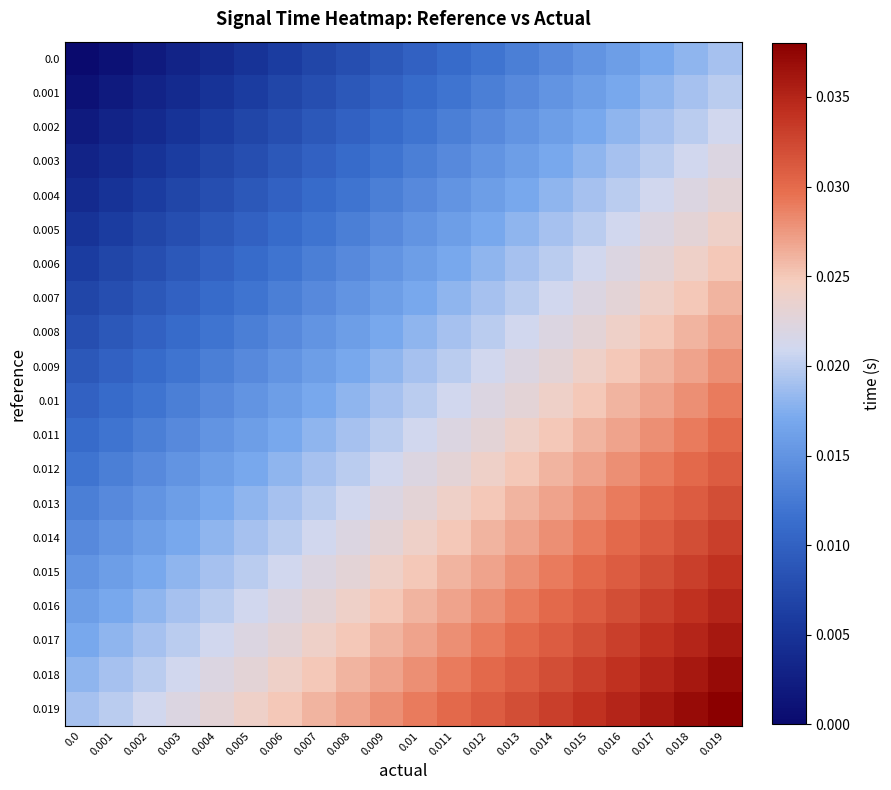

Reading left to right, what are all the values shown in this chart?

0.0: 0.0=0.0	0.001=0.0	0.002=0.0	0.003=0.0	0.004=0.0	0.005=0.0	0.006=0.0	0.007=0.0	0.008=0.0	0.009=0.0	0.01=0.0	0.011=0.0	0.012=0.0	0.013=0.0	0.014=0.0	0.015=0.0	0.016=0.0	0.017=0.0	0.018=0.0	0.019=0.0
0.001: 0.0=0.0	0.001=0.0	0.002=0.0	0.003=0.0	0.004=0.0	0.005=0.0	0.006=0.0	0.007=0.0	0.008=0.0	0.009=0.0	0.01=0.0	0.011=0.0	0.012=0.0	0.013=0.0	0.014=0.0	0.015=0.0	0.016=0.0	0.017=0.0	0.018=0.0	0.019=0.0
0.002: 0.0=0.0	0.001=0.0	0.002=0.0	0.003=0.0	0.004=0.0	0.005=0.0	0.006=0.0	0.007=0.0	0.008=0.0	0.009=0.0	0.01=0.0	0.011=0.0	0.012=0.0	0.013=0.0	0.014=0.0	0.015=0.0	0.016=0.0	0.017=0.0	0.018=0.0	0.019=0.0
0.003: 0.0=0.0	0.001=0.0	0.002=0.0	0.003=0.0	0.004=0.0	0.005=0.0	0.006=0.0	0.007=0.0	0.008=0.0	0.009=0.0	0.01=0.0	0.011=0.0	0.012=0.0	0.013=0.0	0.014=0.0	0.015=0.0	0.016=0.0	0.017=0.0	0.018=0.0	0.019=0.0
0.004: 0.0=0.0	0.001=0.0	0.002=0.0	0.003=0.0	0.004=0.0	0.005=0.0	0.006=0.0	0.007=0.0	0.008=0.0	0.009=0.0	0.01=0.0	0.011=0.0	0.012=0.0	0.013=0.0	0.014=0.0	0.015=0.0	0.016=0.0	0.017=0.0	0.018=0.0	0.019=0.0
0.005: 0.0=0.0	0.001=0.0	0.002=0.0	0.003=0.0	0.004=0.0	0.005=0.0	0.006=0.0	0.007=0.0	0.008=0.0	0.009=0.0	0.01=0.0	0.011=0.0	0.012=0.0	0.013=0.0	0.014=0.0	0.015=0.0	0.016=0.0	0.017=0.0	0.018=0.0	0.019=0.0
0.006: 0.0=0.0	0.001=0.0	0.002=0.0	0.003=0.0	0.004=0.0	0.005=0.0	0.006=0.0	0.007=0.0	0.008=0.0	0.009=0.0	0.01=0.0	0.011=0.0	0.012=0.0	0.013=0.0	0.014=0.0	0.015=0.0	0.016=0.0	0.017=0.0	0.018=0.0	0.019=0.0
0.007: 0.0=0.0	0.001=0.0	0.002=0.0	0.003=0.0	0.004=0.0	0.005=0.0	0.006=0.0	0.007=0.0	0.008=0.0	0.009=0.0	0.01=0.0	0.011=0.0	0.012=0.0	0.013=0.0	0.014=0.0	0.015=0.0	0.016=0.0	0.017=0.0	0.018=0.0	0.019=0.0
0.008: 0.0=0.0	0.001=0.0	0.002=0.0	0.003=0.0	0.004=0.0	0.005=0.0	0.006=0.0	0.007=0.0	0.008=0.0	0.009=0.0	0.01=0.0	0.011=0.0	0.012=0.0	0.013=0.0	0.014=0.0	0.015=0.0	0.016=0.0	0.017=0.0	0.018=0.0	0.019=0.0
0.009: 0.0=0.0	0.001=0.0	0.002=0.0	0.003=0.0	0.004=0.0	0.005=0.0	0.006=0.0	0.007=0.0	0.008=0.0	0.009=0.0	0.01=0.0	0.011=0.0	0.012=0.0	0.013=0.0	0.014=0.0	0.015=0.0	0.016=0.0	0.017=0.0	0.018=0.0	0.019=0.0
0.01: 0.0=0.0	0.001=0.0	0.002=0.0	0.003=0.0	0.004=0.0	0.005=0.0	0.006=0.0	0.007=0.0	0.008=0.0	0.009=0.0	0.01=0.0	0.011=0.0	0.012=0.0	0.013=0.0	0.014=0.0	0.015=0.0	0.016=0.0	0.017=0.0	0.018=0.0	0.019=0.0
0.011: 0.0=0.0	0.001=0.0	0.002=0.0	0.003=0.0	0.004=0.0	0.005=0.0	0.006=0.0	0.007=0.0	0.008=0.0	0.009=0.0	0.01=0.0	0.011=0.0	0.012=0.0	0.013=0.0	0.014=0.0	0.015=0.0	0.016=0.0	0.017=0.0	0.018=0.0	0.019=0.0
0.012: 0.0=0.0	0.001=0.0	0.002=0.0	0.003=0.0	0.004=0.0	0.005=0.0	0.006=0.0	0.007=0.0	0.008=0.0	0.009=0.0	0.01=0.0	0.011=0.0	0.012=0.0	0.013=0.0	0.014=0.0	0.015=0.0	0.016=0.0	0.017=0.0	0.018=0.0	0.019=0.0
0.013: 0.0=0.0	0.001=0.0	0.002=0.0	0.003=0.0	0.004=0.0	0.005=0.0	0.006=0.0	0.007=0.0	0.008=0.0	0.009=0.0	0.01=0.0	0.011=0.0	0.012=0.0	0.013=0.0	0.014=0.0	0.015=0.0	0.016=0.0	0.017=0.0	0.018=0.0	0.019=0.0
0.014: 0.0=0.0	0.001=0.0	0.002=0.0	0.003=0.0	0.004=0.0	0.005=0.0	0.006=0.0	0.007=0.0	0.008=0.0	0.009=0.0	0.01=0.0	0.011=0.0	0.012=0.0	0.013=0.0	0.014=0.0	0.015=0.0	0.016=0.0	0.017=0.0	0.018=0.0	0.019=0.0
0.015: 0.0=0.0	0.001=0.0	0.002=0.0	0.003=0.0	0.004=0.0	0.005=0.0	0.006=0.0	0.007=0.0	0.008=0.0	0.009=0.0	0.01=0.0	0.011=0.0	0.012=0.0	0.013=0.0	0.014=0.0	0.015=0.0	0.016=0.0	0.017=0.0	0.018=0.0	0.019=0.0
0.016: 0.0=0.0	0.001=0.0	0.002=0.0	0.003=0.0	0.004=0.0	0.005=0.0	0.006=0.0	0.007=0.0	0.008=0.0	0.009=0.0	0.01=0.0	0.011=0.0	0.012=0.0	0.013=0.0	0.014=0.0	0.015=0.0	0.016=0.0	0.017=0.0	0.018=0.0	0.019=0.0
0.017: 0.0=0.0	0.001=0.0	0.002=0.0	0.003=0.0	0.004=0.0	0.005=0.0	0.006=0.0	0.007=0.0	0.008=0.0	0.009=0.0	0.01=0.0	0.011=0.0	0.012=0.0	0.013=0.0	0.014=0.0	0.015=0.0	0.016=0.0	0.017=0.0	0.018=0.0	0.019=0.0
0.018: 0.0=0.0	0.001=0.0	0.002=0.0	0.003=0.0	0.004=0.0	0.005=0.0	0.006=0.0	0.007=0.0	0.008=0.0	0.009=0.0	0.01=0.0	0.011=0.0	0.012=0.0	0.013=0.0	0.014=0.0	0.015=0.0	0.016=0.0	0.017=0.0	0.018=0.0	0.019=0.0
0.019: 0.0=0.0	0.001=0.0	0.002=0.0	0.003=0.0	0.004=0.0	0.005=0.0	0.006=0.0	0.007=0.0	0.008=0.0	0.009=0.0	0.01=0.0	0.011=0.0	0.012=0.0	0.013=0.0	0.014=0.0	0.015=0.0	0.016=0.0	0.017=0.0	0.018=0.0	0.019=0.0